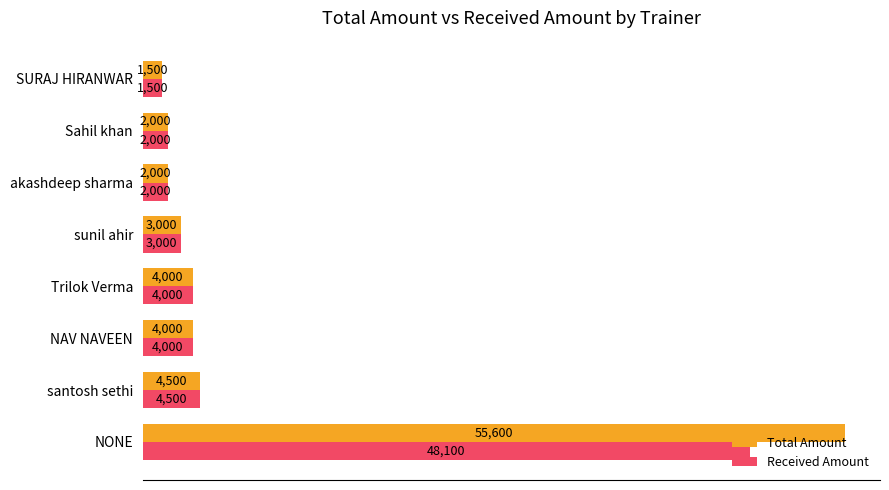

What is the approximate value of Total Amount at akashdeep sharma?

2000